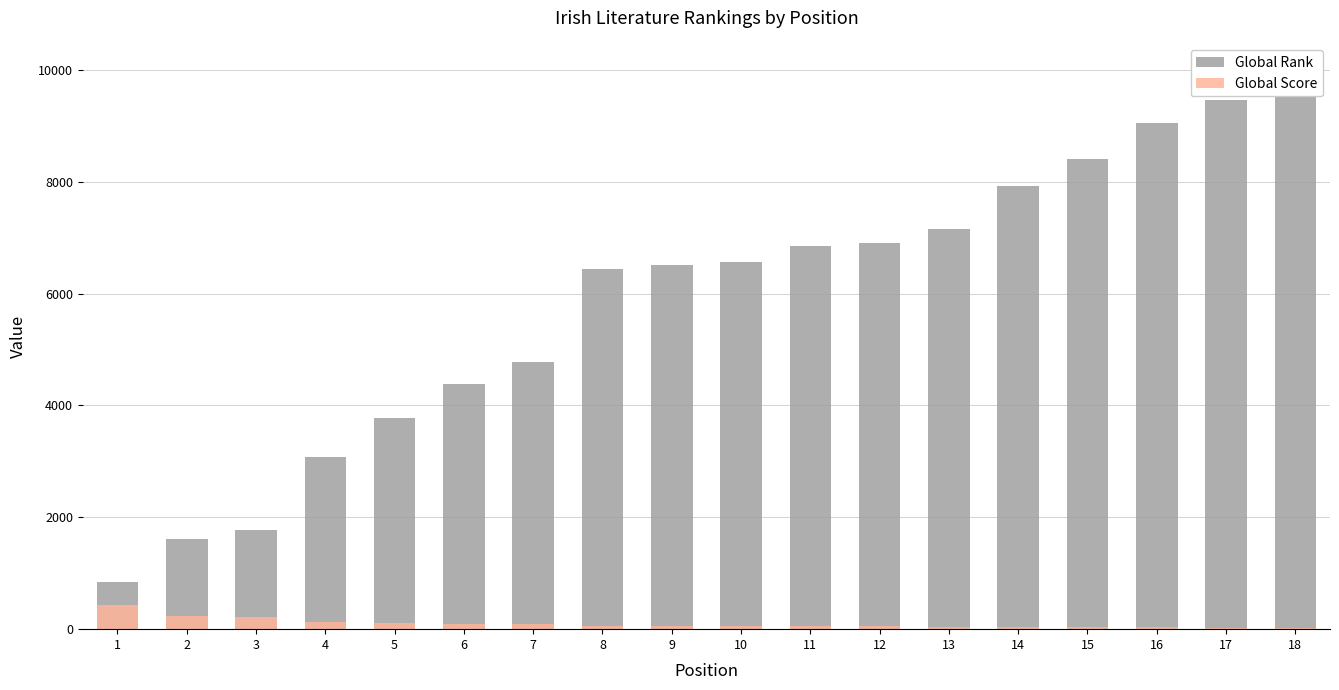

What is the difference between the highest and lowest values at 4?

2950